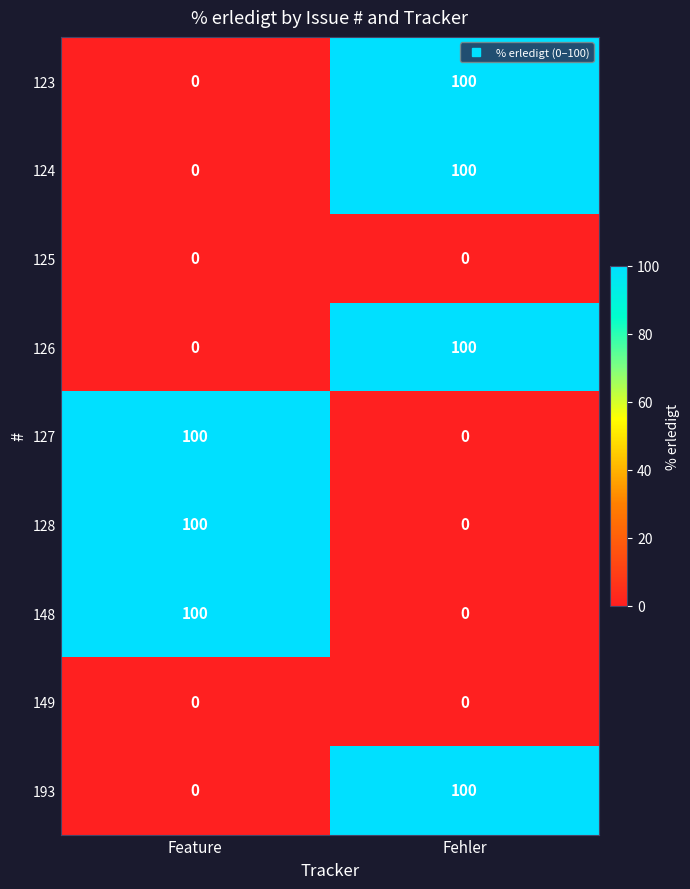

Reading left to right, extract all data points from this chart.

123: Feature=0	Fehler=100
124: Feature=0	Fehler=100
125: Feature=0	Fehler=0
126: Feature=0	Fehler=100
127: Feature=100	Fehler=0
128: Feature=100	Fehler=0
148: Feature=100	Fehler=0
149: Feature=0	Fehler=0
193: Feature=0	Fehler=100